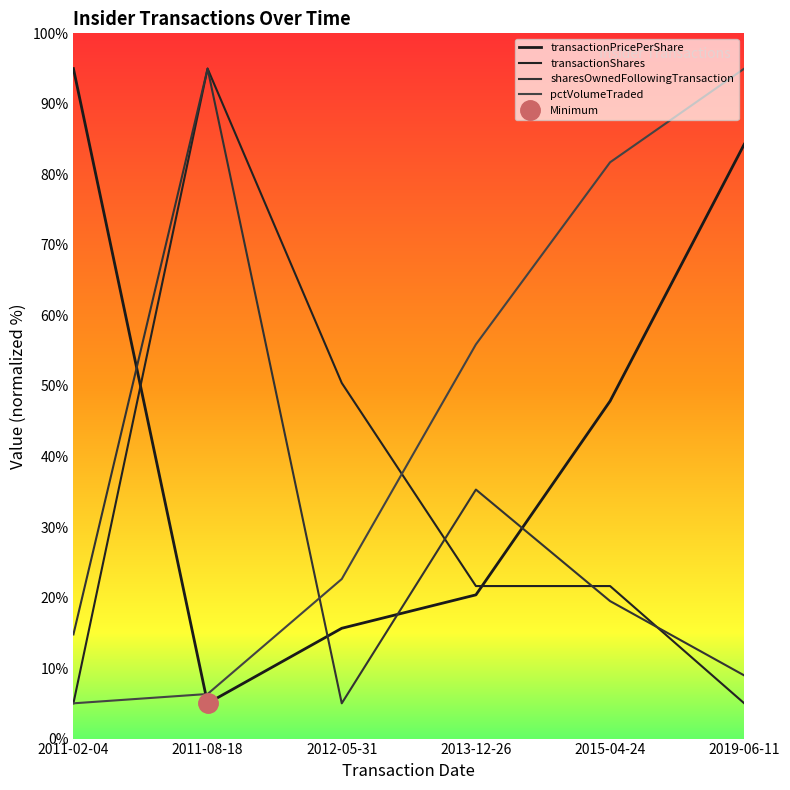

At 2011-02-04, list the series in order from largest to smallest.

transactionPricePerShare, sharesOwnedFollowingTransaction, transactionShares, pctVolumeTraded